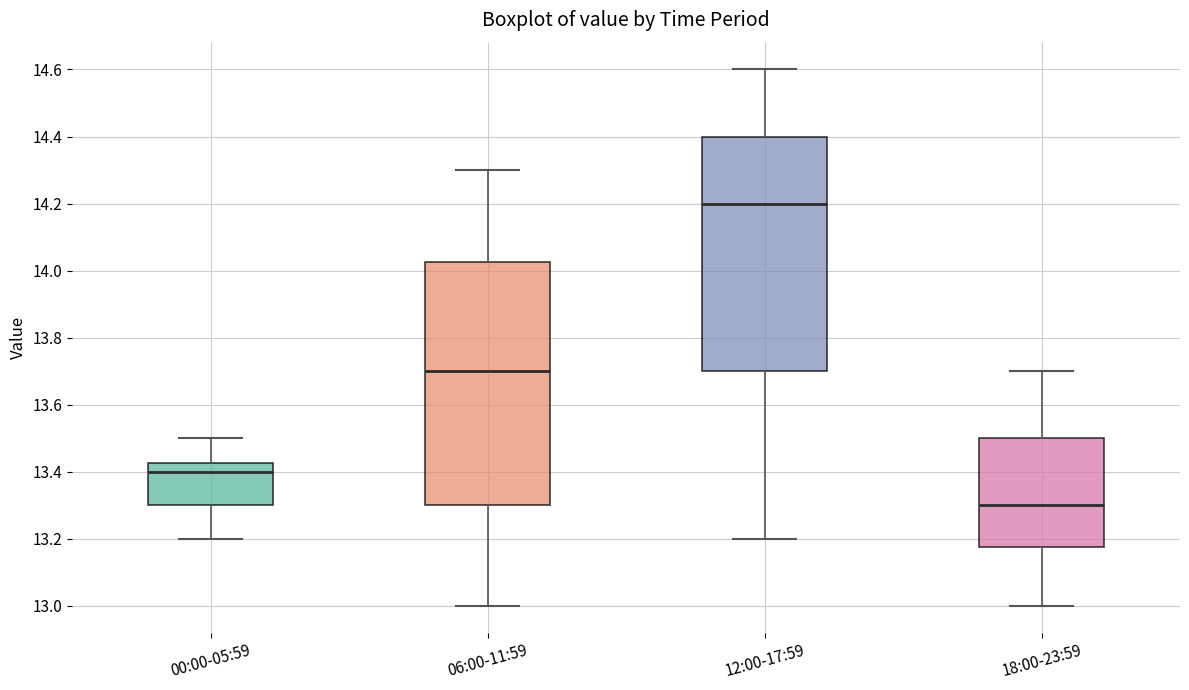

Reading left to right, read every box against the y-axis: the position of its median line, the range the box covers, and the ends of its whiskers. The values are not printed on the chart, so give them approximately, as read against the axis.

00:00-05:59: median 13.40, box 13.30 to 13.42, whiskers 13.20 to 13.50
06:00-11:59: median 13.70, box 13.30 to 14.02, whiskers 13.00 to 14.30
12:00-17:59: median 14.20, box 13.70 to 14.40, whiskers 13.20 to 14.60
18:00-23:59: median 13.30, box 13.18 to 13.50, whiskers 13.00 to 13.70